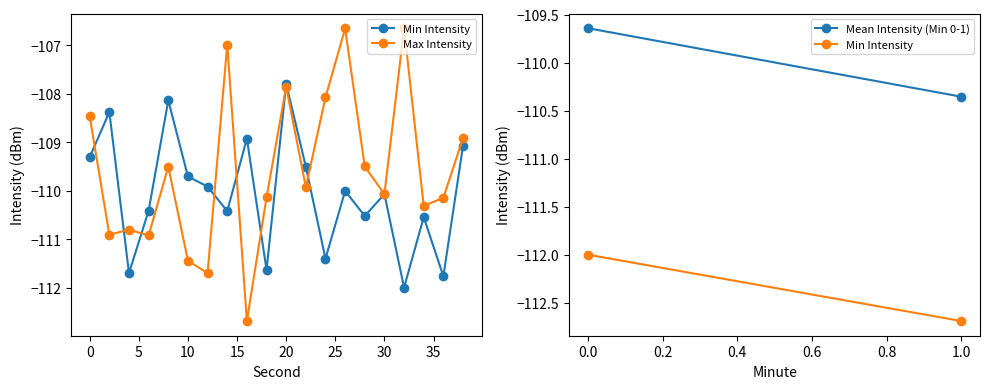

Reading left to right, list all the values displayed in this chart.

Min Intensity: -109.3	-108.4	-111.7	-110.4	-108.1	-109.7	-109.9	-110.4	-108.9	-111.6	-107.8	-109.5	-111.4	-110.0	-110.5	-110.1	-112.0	-110.5	-111.8	-109.1
Max Intensity: -108.5	-110.9	-110.8	-110.9	-109.5	-111.4	-111.7	-107.0	-112.7	-110.1	-107.9	-109.9	-108.1	-106.6	-109.5	-110.1	-106.6	-110.3	-110.1	-108.9